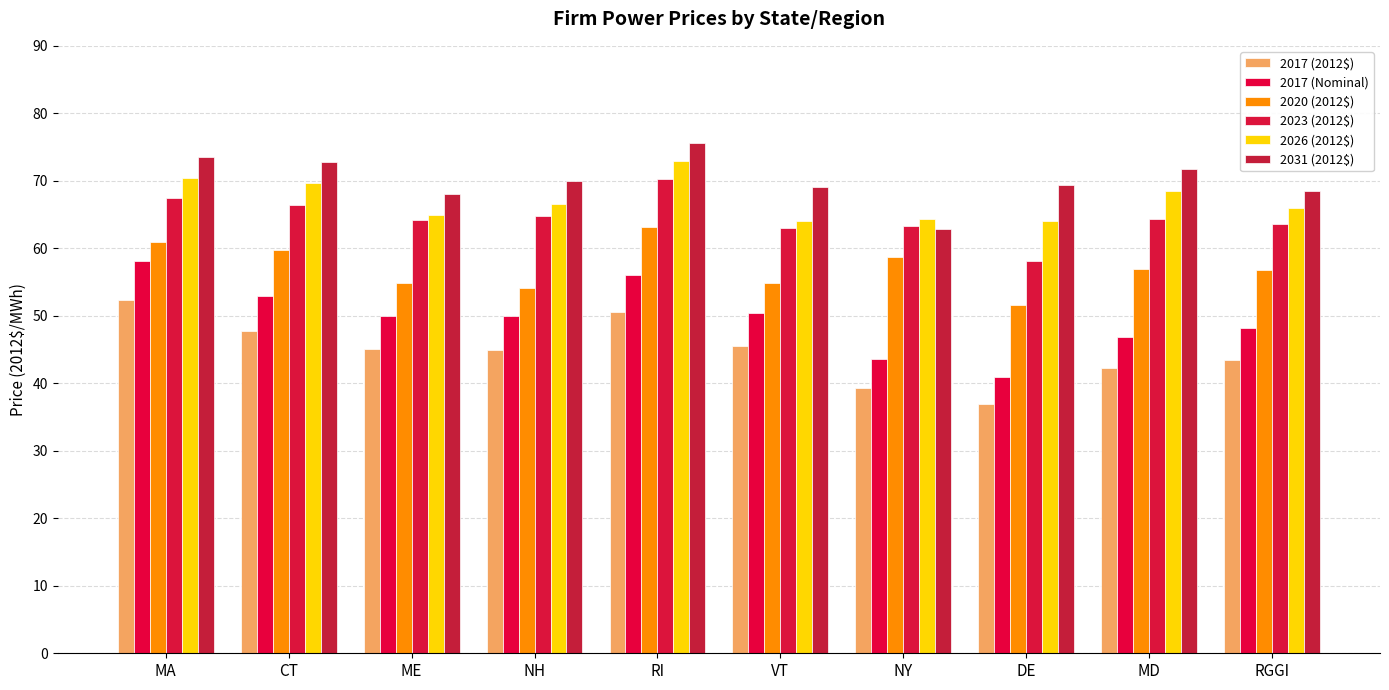

What is the minimum value shown in the chart?

36.9